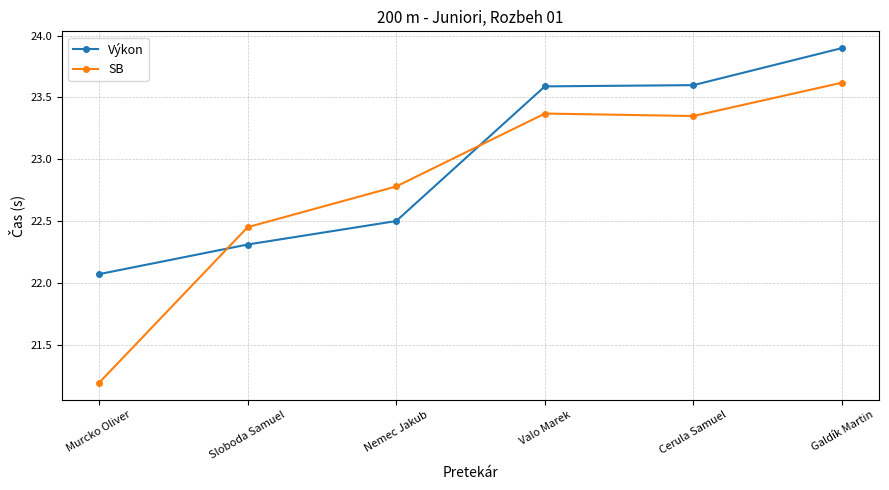

What is the difference between the maximum and minimum values in the SB series?

2.4